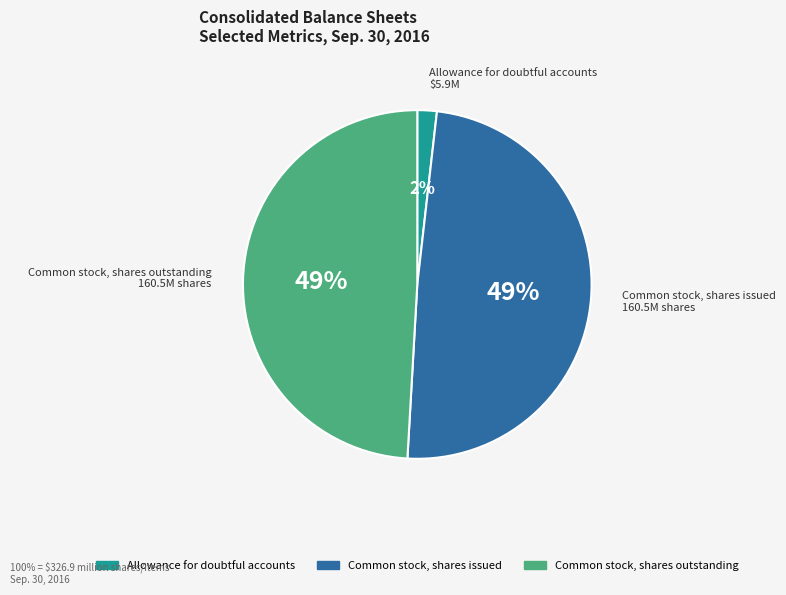

Count the number of slices in the pie.

3